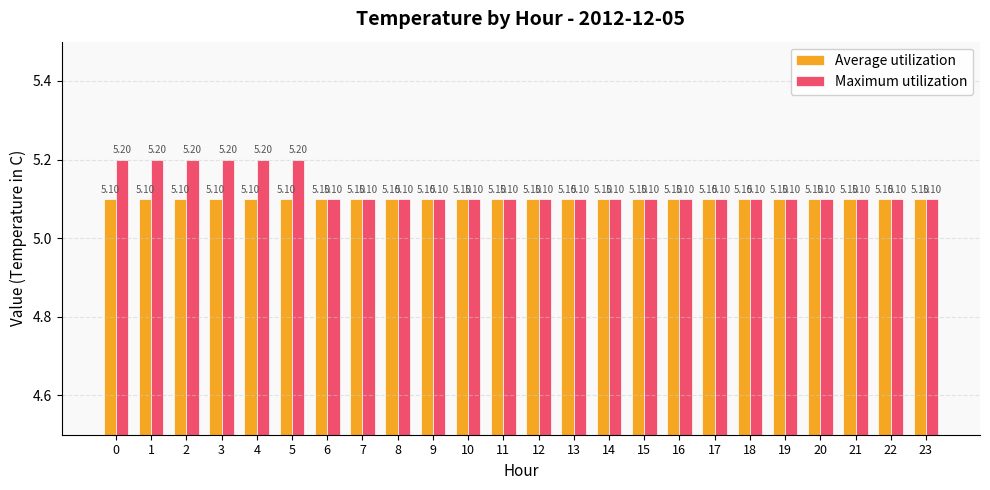

What is the value of the Maximum utilization bar at the 1st from the left?

5.2